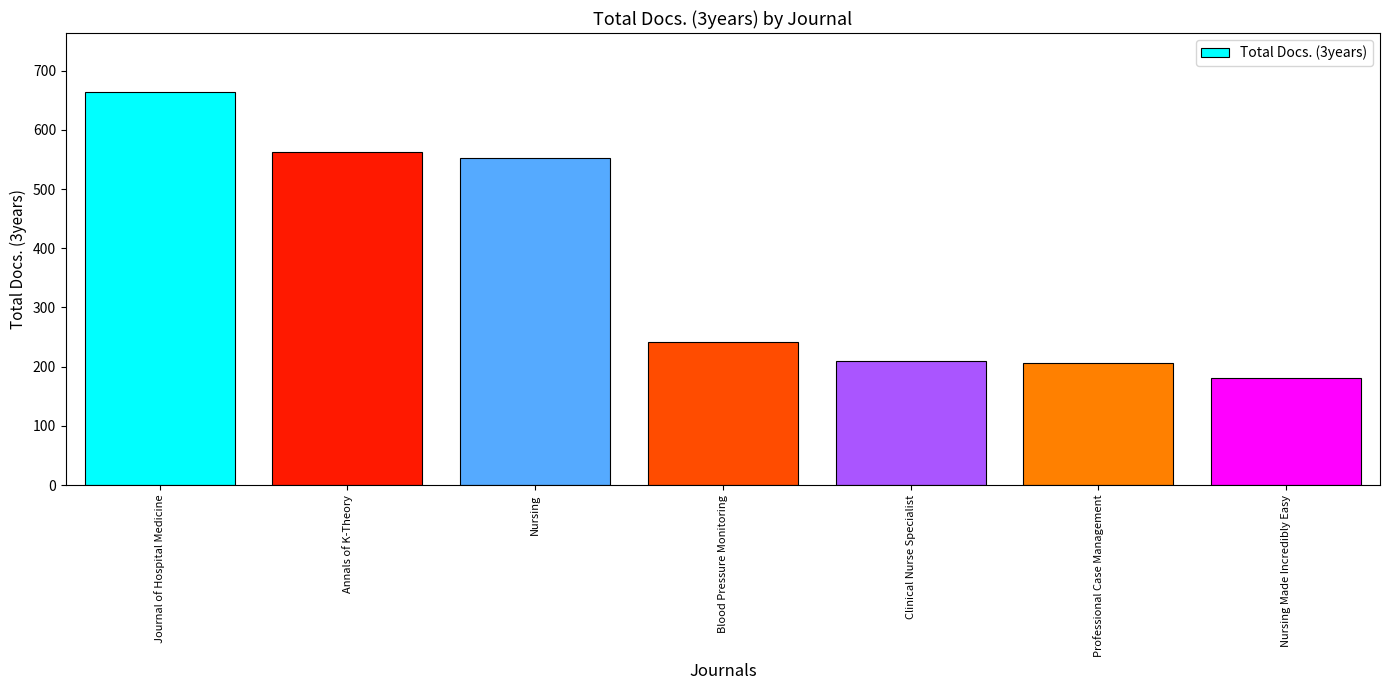

Approximately how many times larger is the value at Nursing Made Incredibly Easy compared to Journal of Hospital Medicine?

0.3